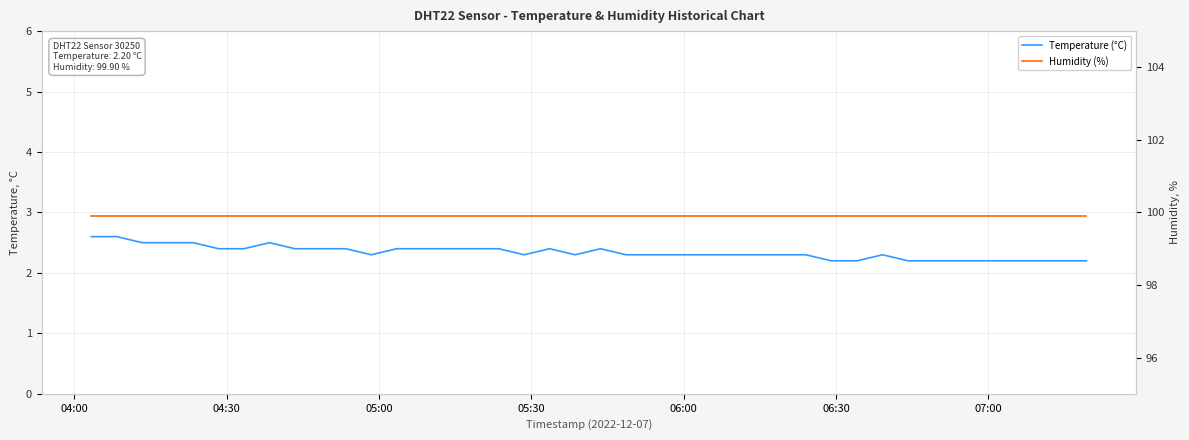

What are all the series names shown in the legend?

Temperature (°C), Humidity (%)